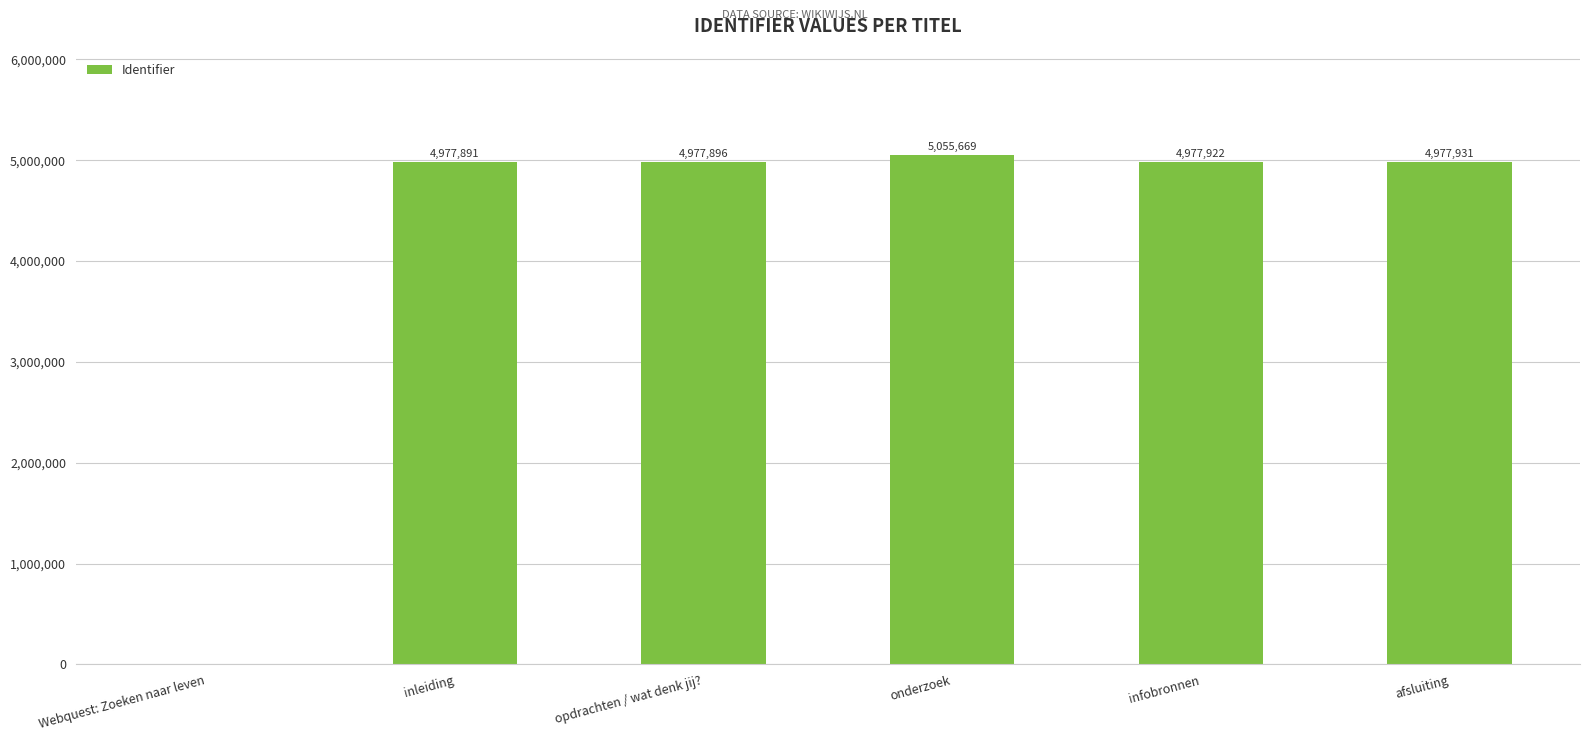

What is the difference between the values at Webquest: Zoeken naar leven and onderzoek?

5055669